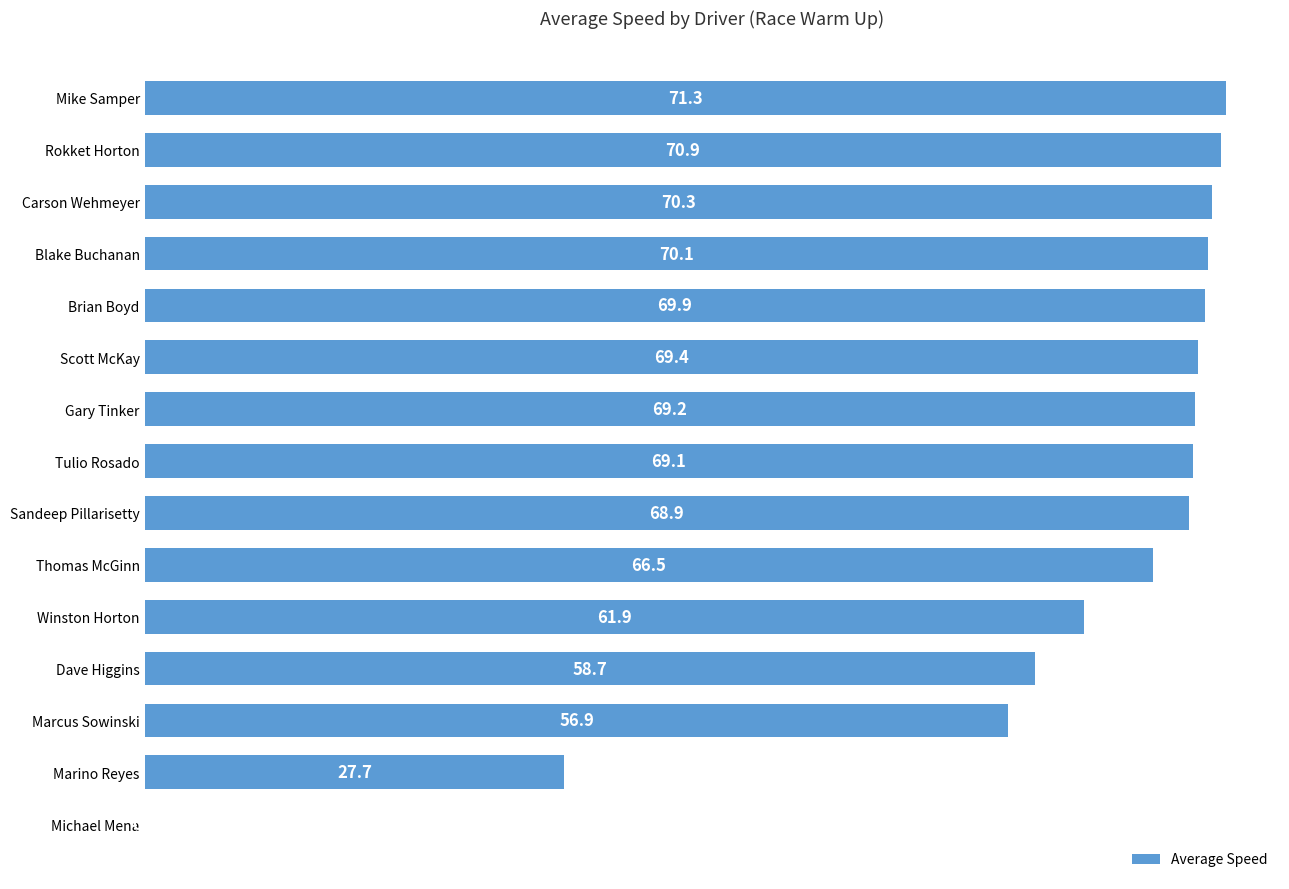

Which category has the highest value across all series?

Mike Samper